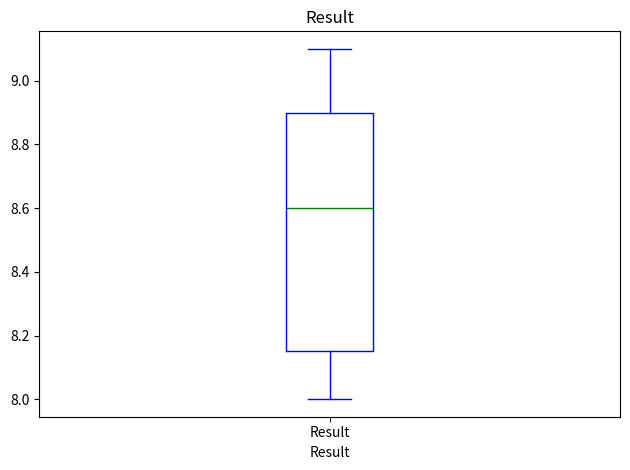

Transcribe this box plot: give where the median line is, the range the box spans, and where the two whiskers end, as read against the y-axis. The values are not printed on the chart, so give them approximately, as read against the axis.

median 8.60, box 8.16 to 8.90, whiskers 8.00 to 9.10